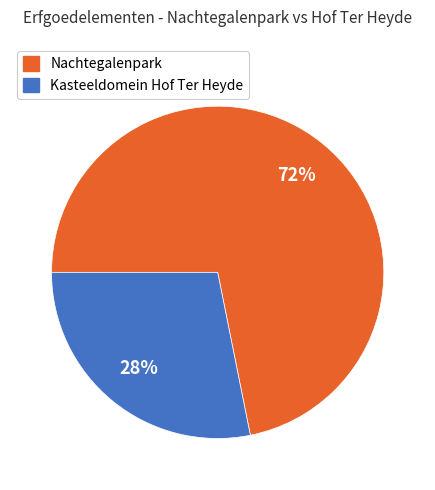

The Nachtegalenpark slice represents 82% of the pie. True or false?

False